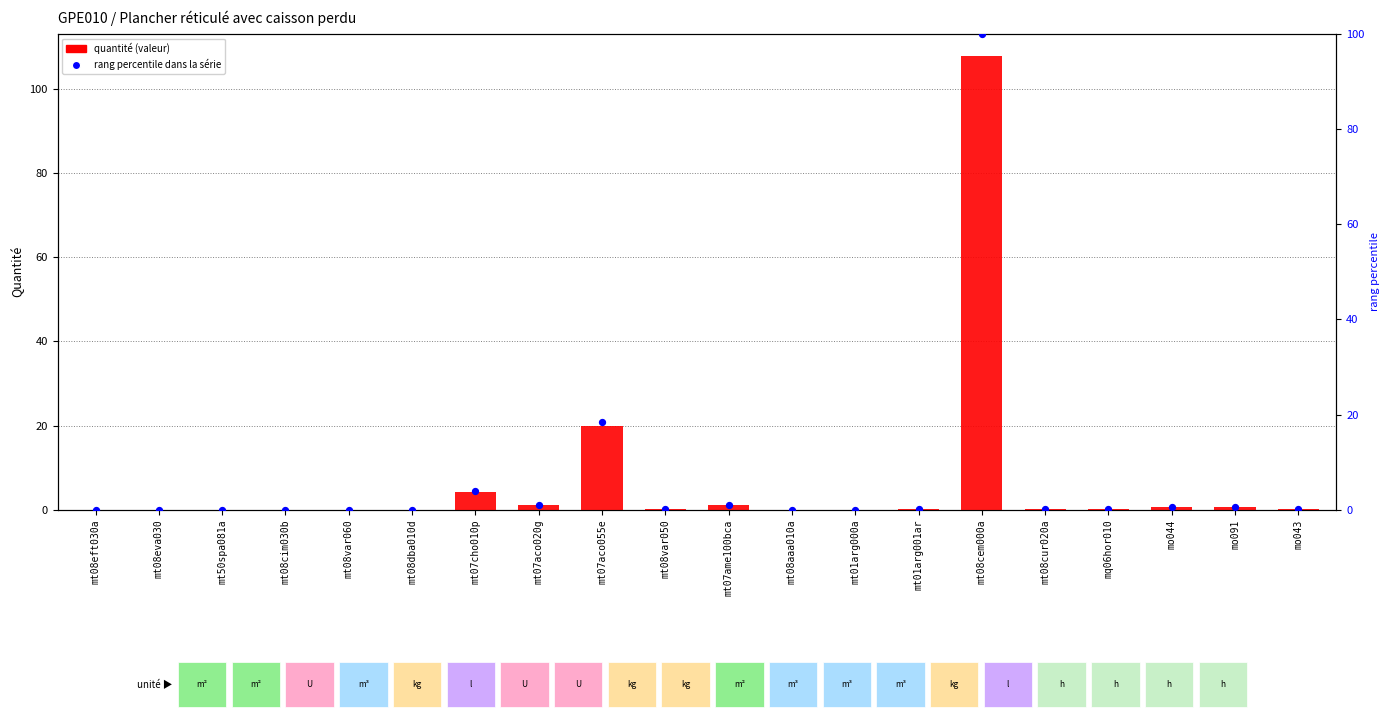

Is the value of rang percentile dans la série at mt07ame100bca greater than the value of quantité (valeur) at mt07ame100bca?

No